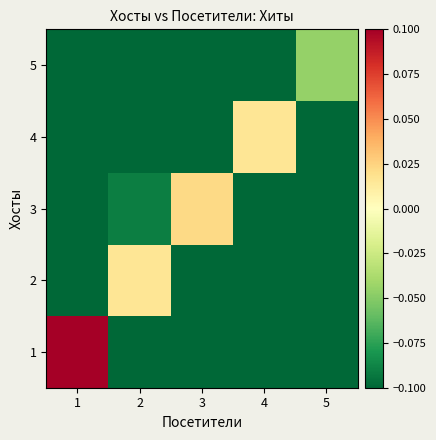

Reading left to right, transcribe all the data shown in this chart.

1: 1=0.1	2=-0.1	3=-0.1	4=-0.1	5=-0.1
2: 1=-0.1	2=0.0	3=-0.1	4=-0.1	5=-0.1
3: 1=-0.1	2=-0.1	3=0.0	4=-0.1	5=-0.1
4: 1=-0.1	2=-0.1	3=-0.1	4=0.0	5=-0.1
5: 1=-0.1	2=-0.1	3=-0.1	4=-0.1	5=-0.0